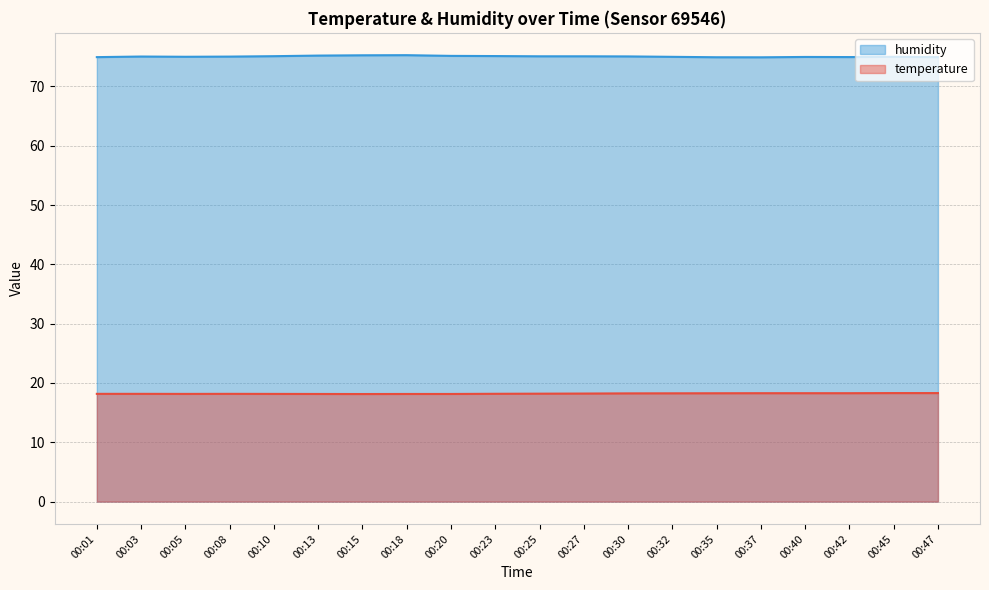

Which label corresponds to the smallest value in the chart?

00:15